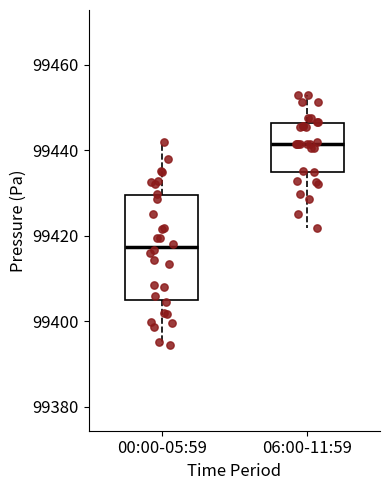

Which box is the tallest, from its lower edge to its upper edge?

00:00-05:59